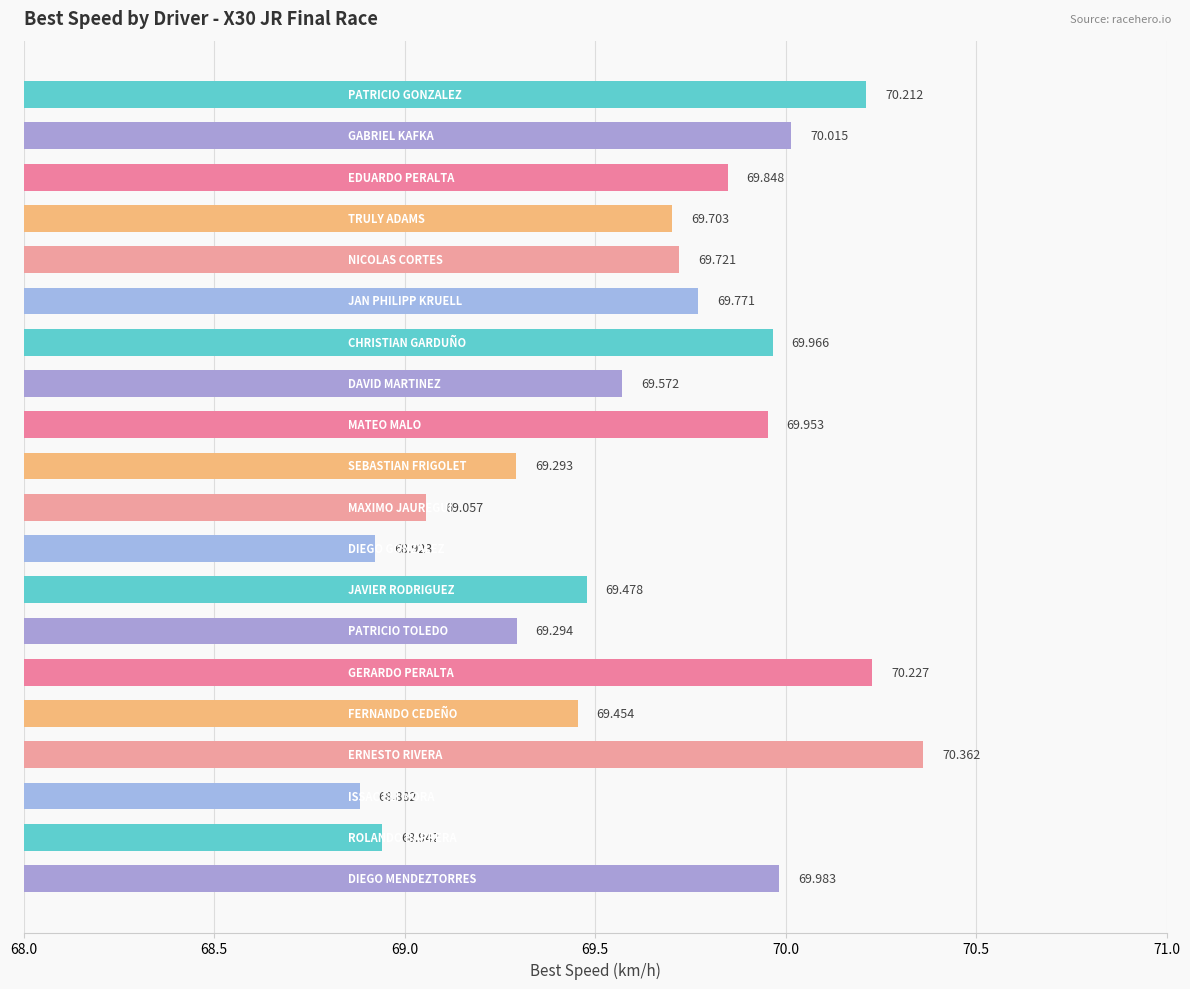

What is the difference between the second highest and second lowest values?

1.3